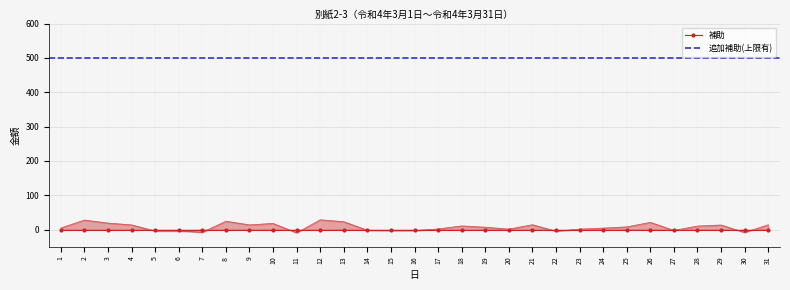

What is the value of the 追加補助(上限有) point at the 25th from the left?

500